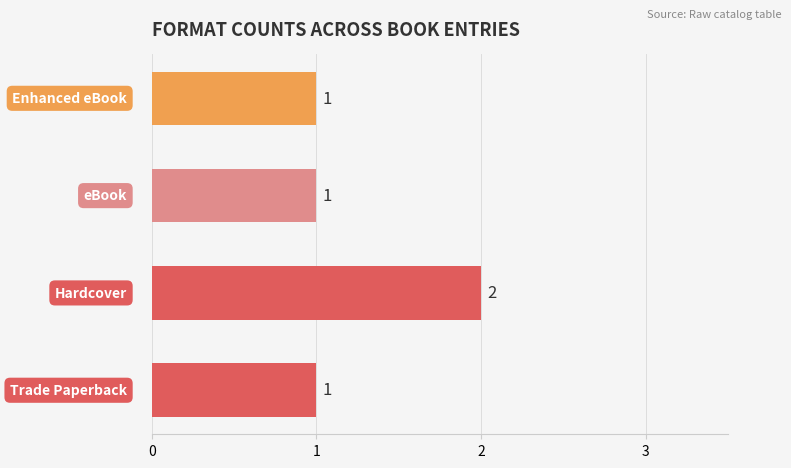

What is the difference between the maximum and minimum values?

1